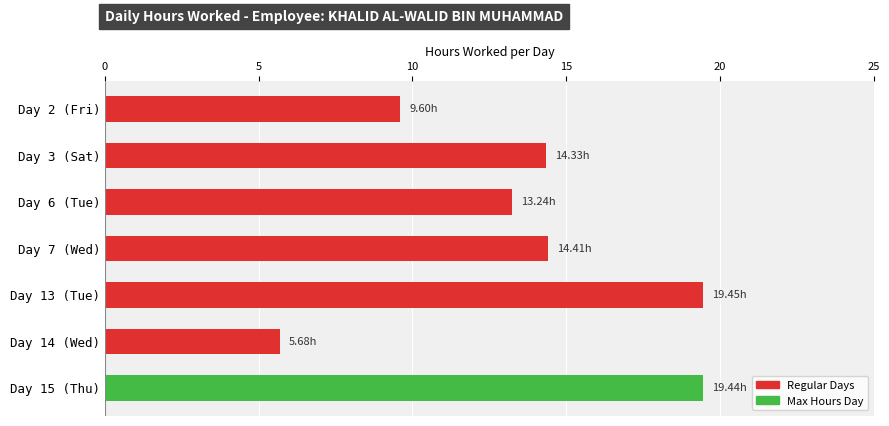

Which has a higher value, Day 7 (Wed) or Day 13 (Tue)?

Day 13 (Tue)